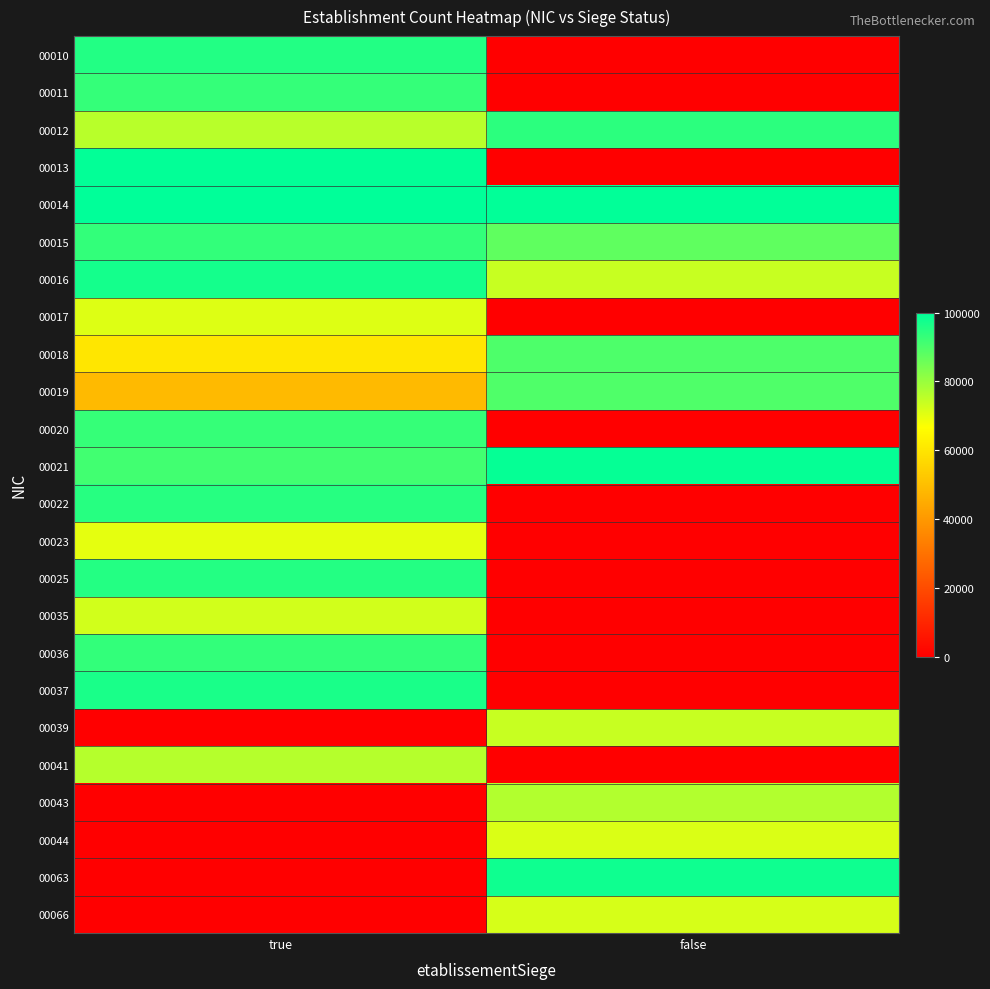

At which category does the chart reach its peak across all series?

true